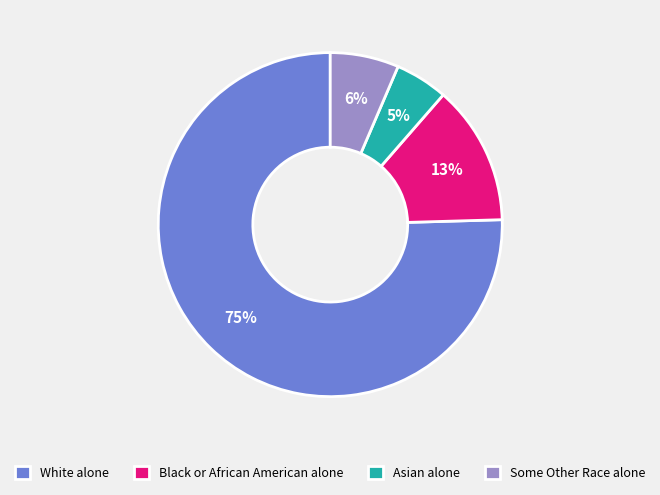

Rank the categories by value from lowest to highest.

Asian alone, Some Other Race alone, Black or African American alone, White alone